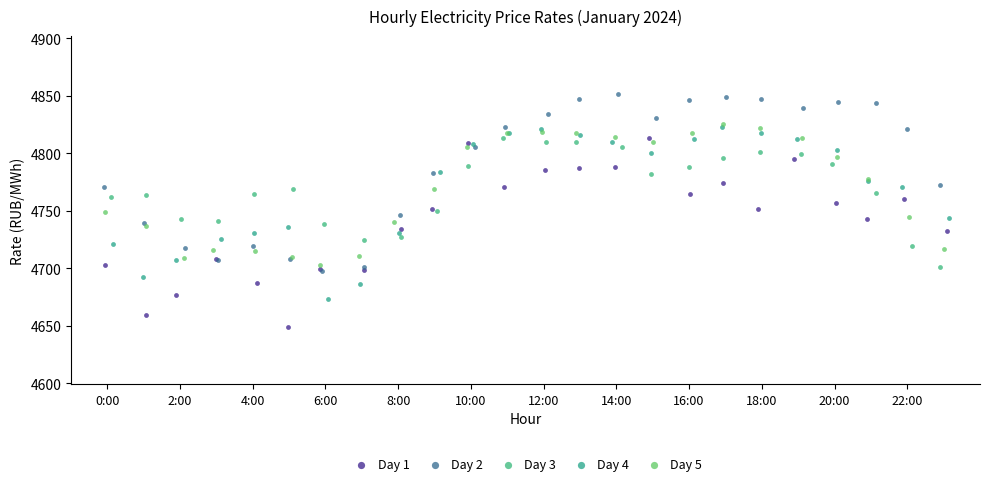

Which series contains the highest Y value?

Day 2